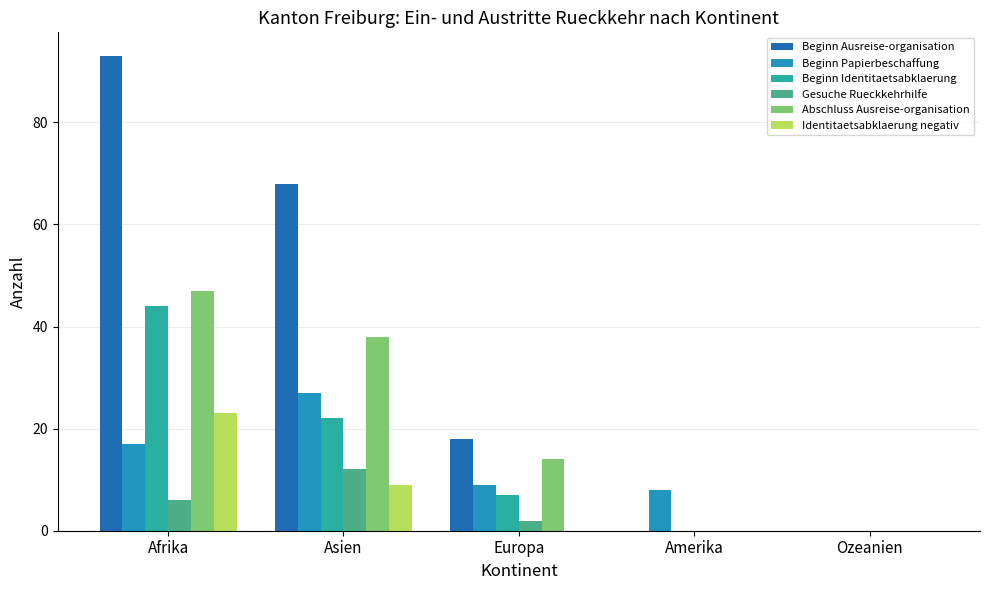

At which category is the sum across all series the highest?

Afrika